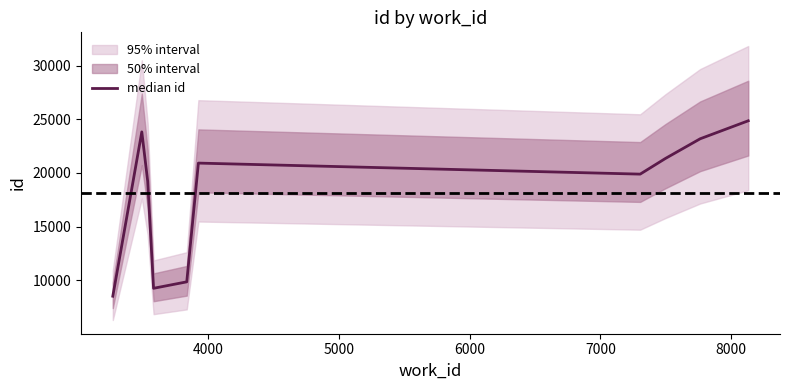

Reading left to right, what are all the values shown in this chart?

8528	23826	19232	9265	9865	20921	19894	21349	23184	24859